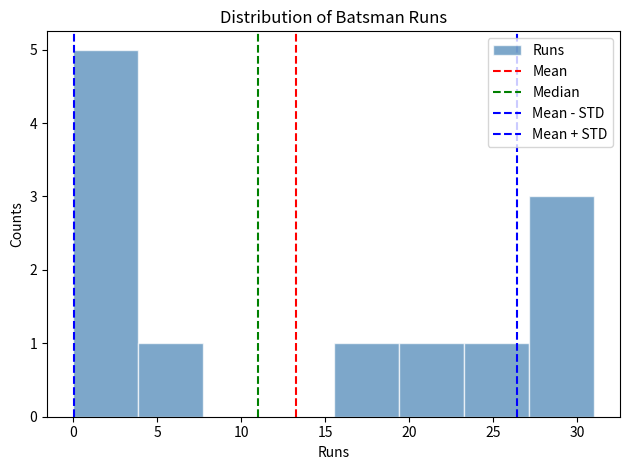

Over which range of the x-axis is the bar tallest?

0.0 to 4.0